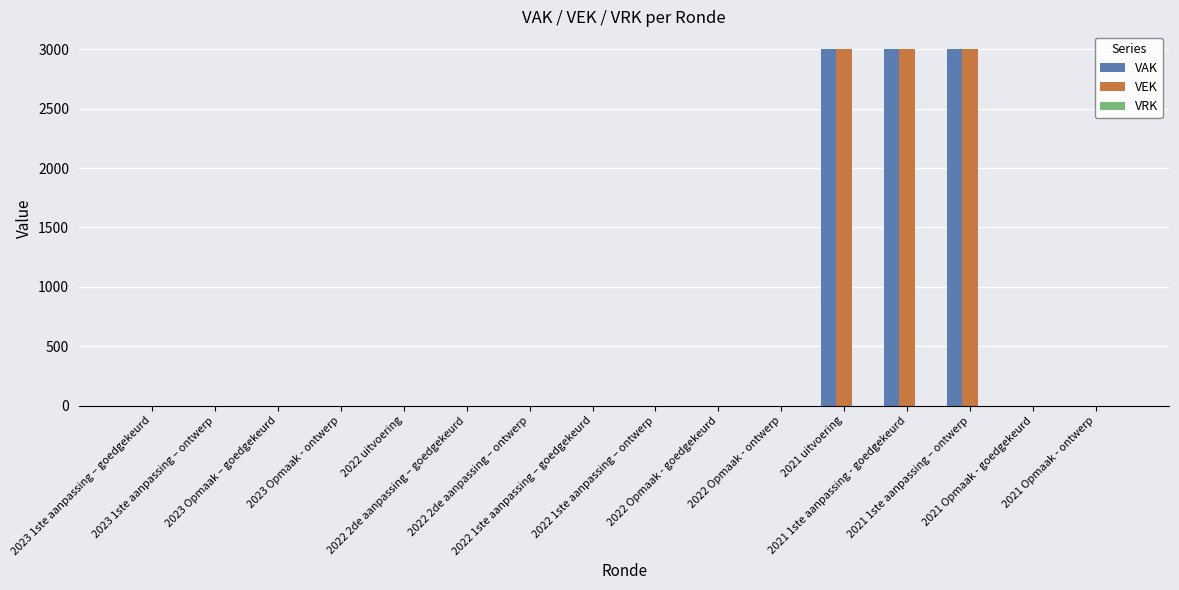

What is the sum of all VEK values?

9000